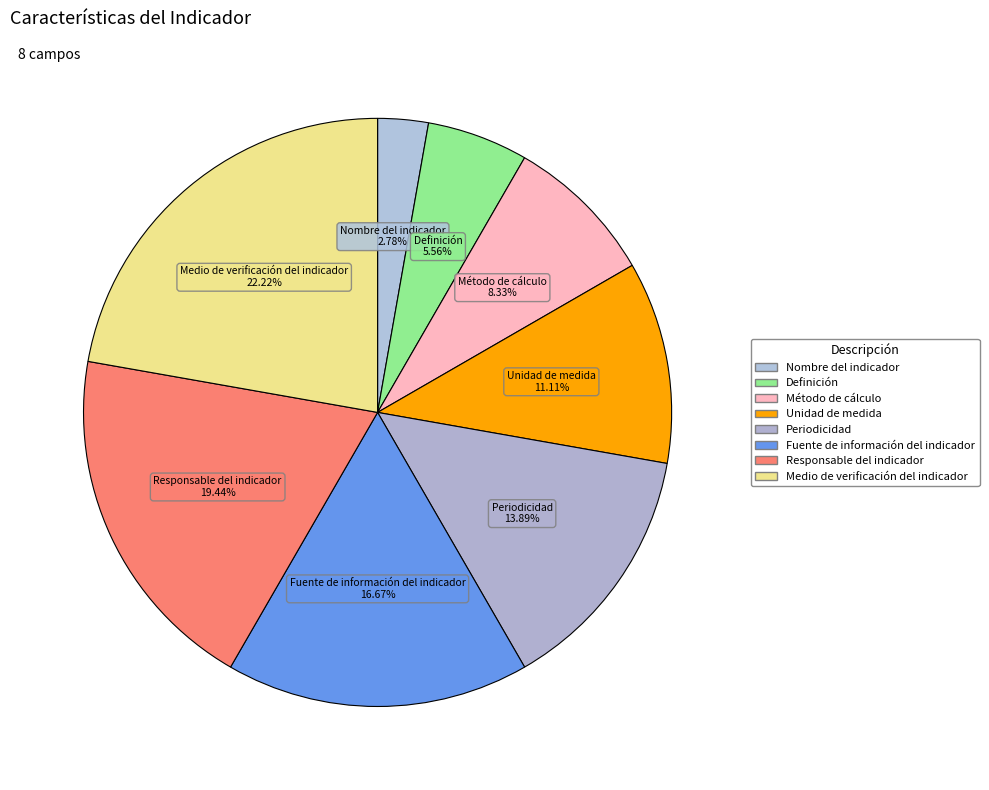

What portion of the pie excludes Definición?

94.4%